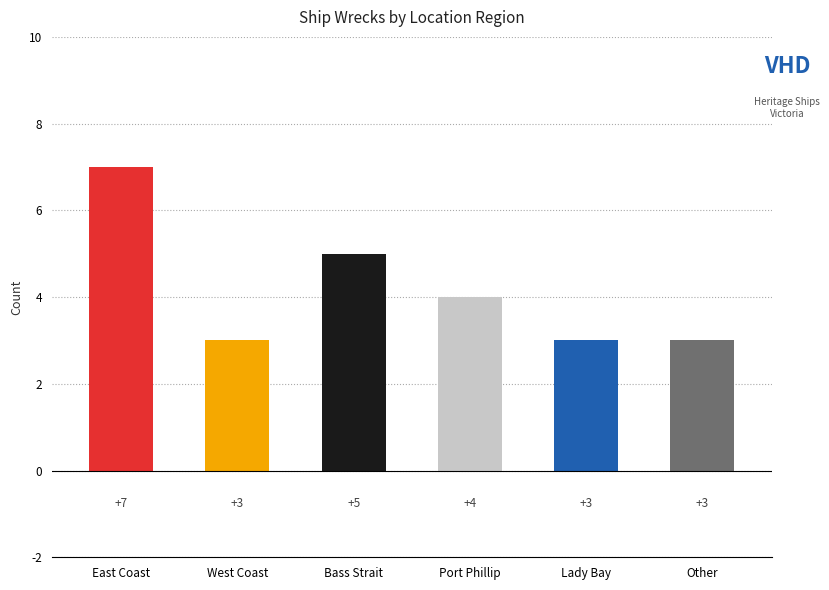

What is the sum of the values at Other and Lady Bay?

6